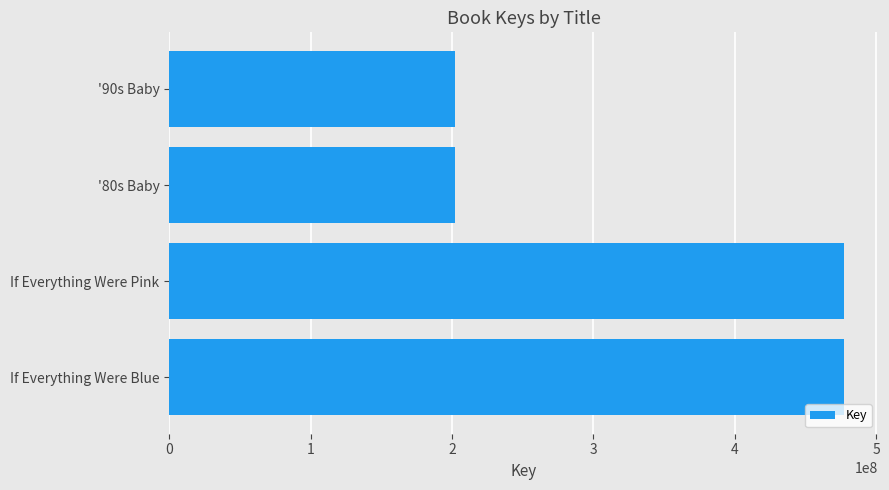

Are the bars horizontal?

Yes